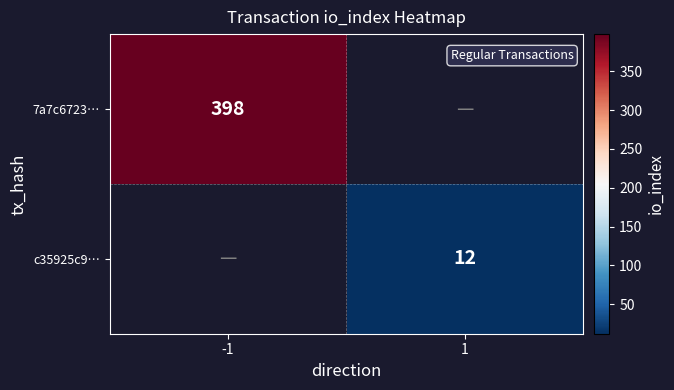

The c35925c9… series shows 2 at 1. True or false?

False